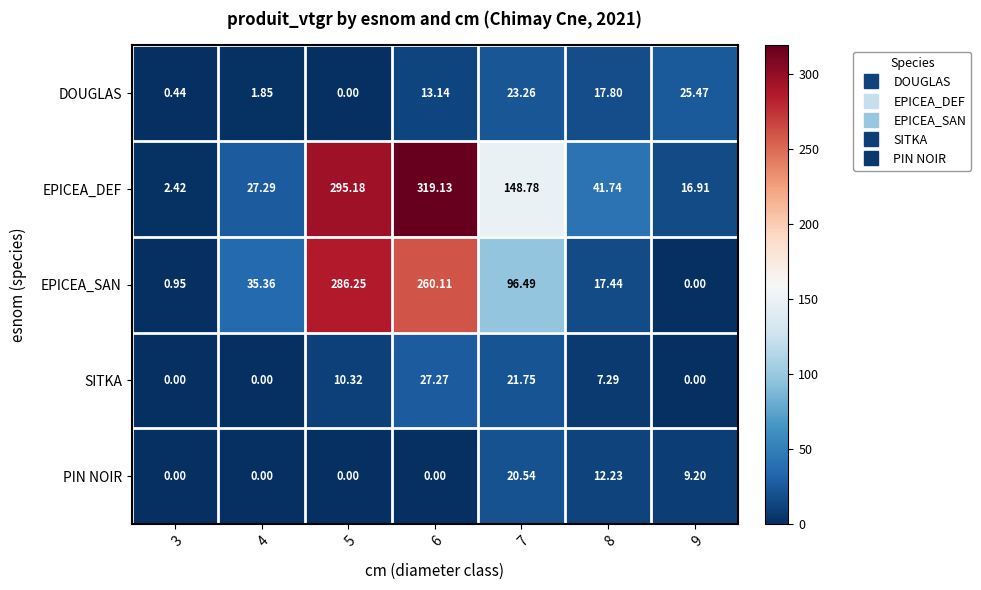

How many data points does each series have?

7